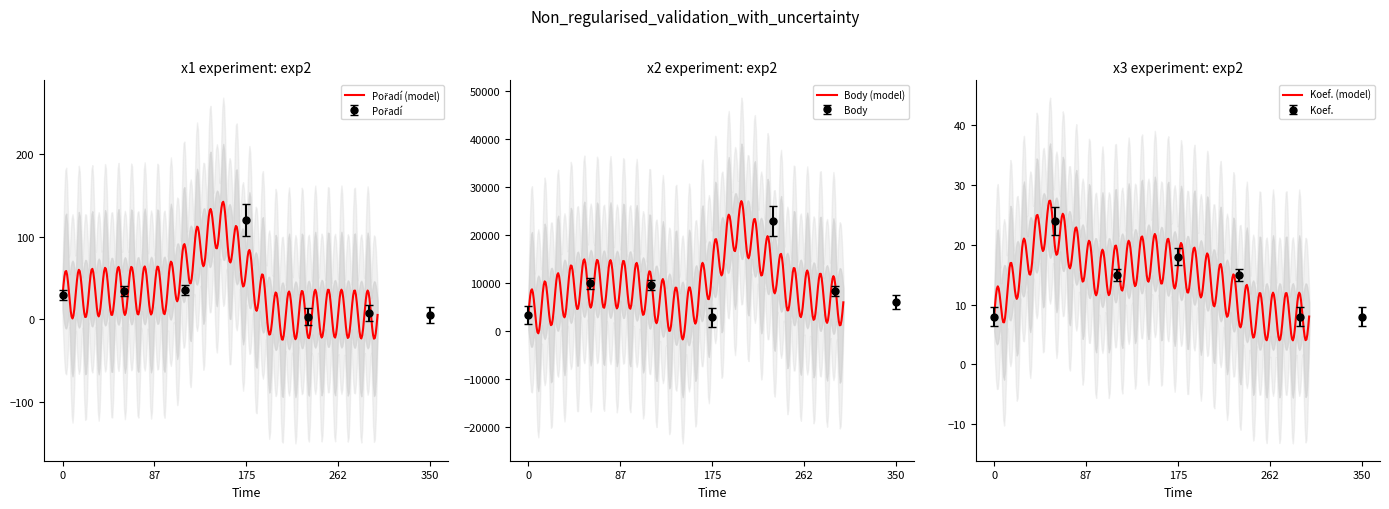

The Pořadí series shows 35 at 2024-03-08. True or false?

True